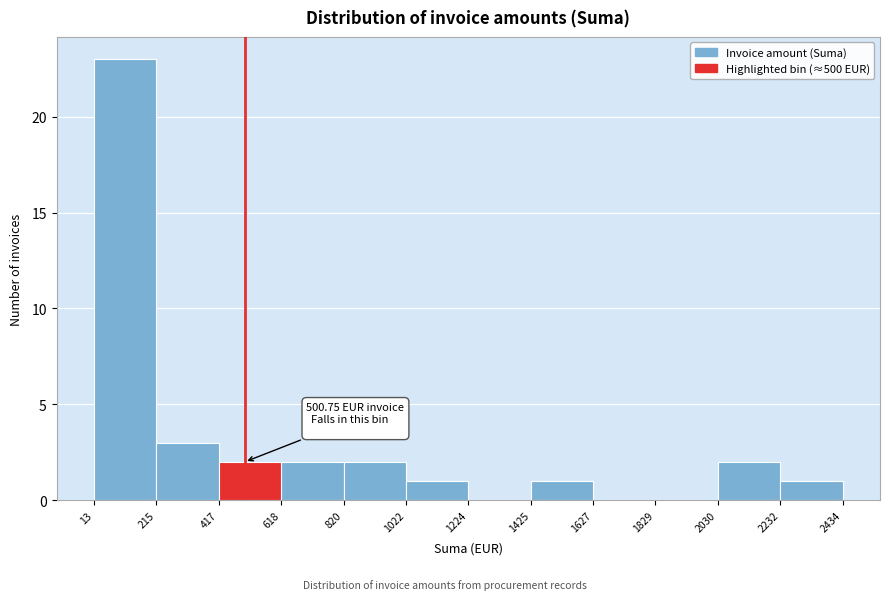

Which range on the x-axis has the tallest bar?

13 to 215